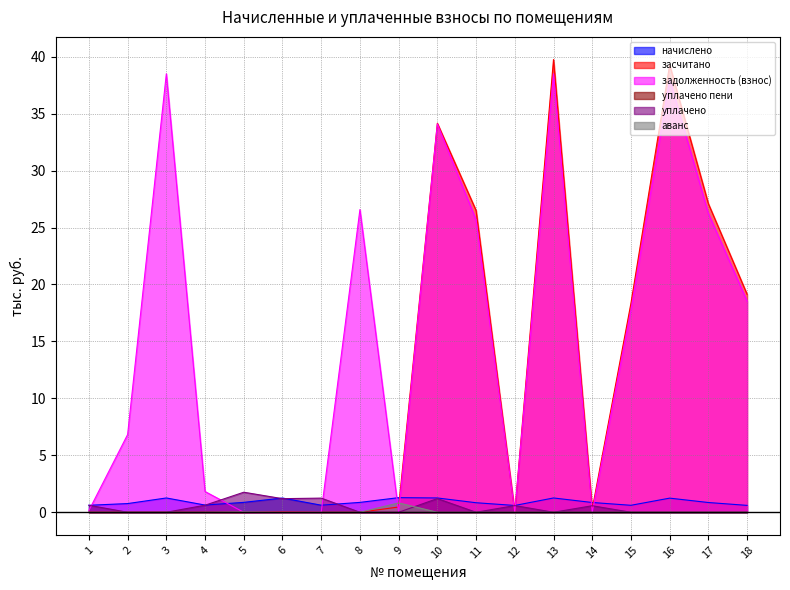

How many positive values does the уплачено series have?

8